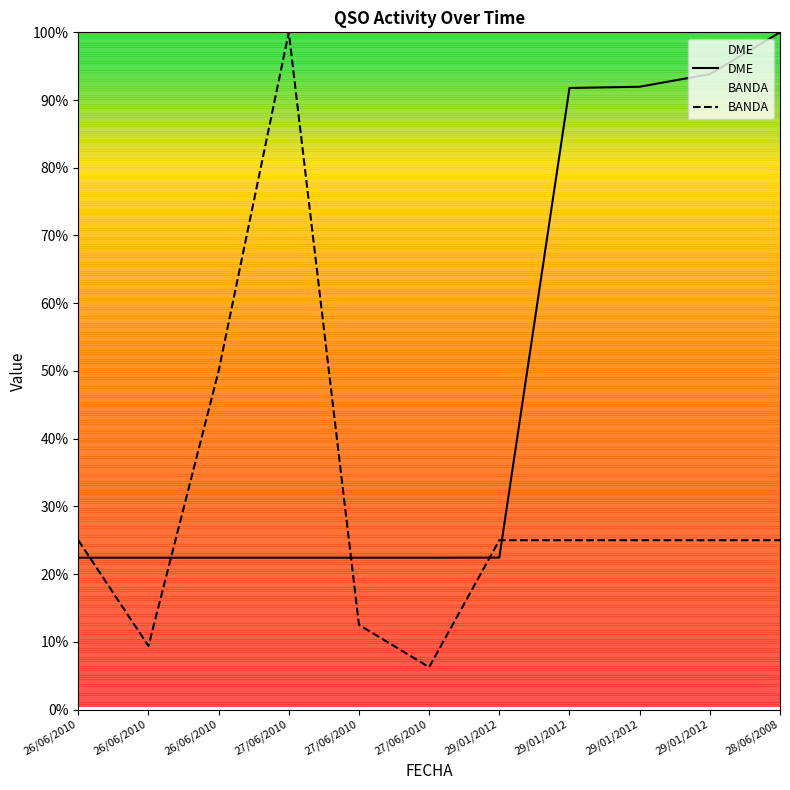

How many interior local peaks does the BANDA series have?

1